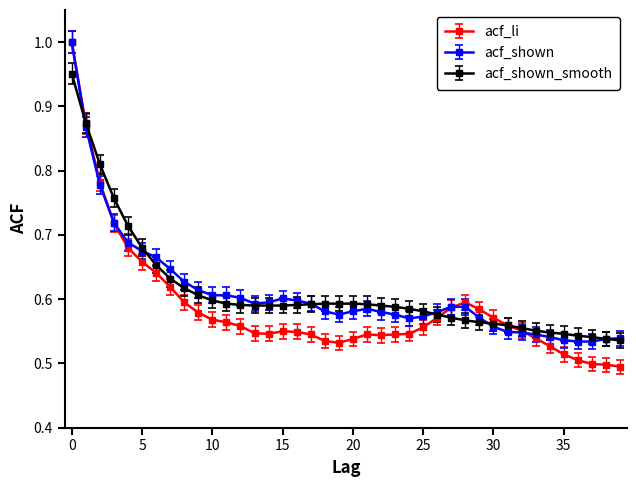

Which series has the largest range (max minus min)?

acf_li